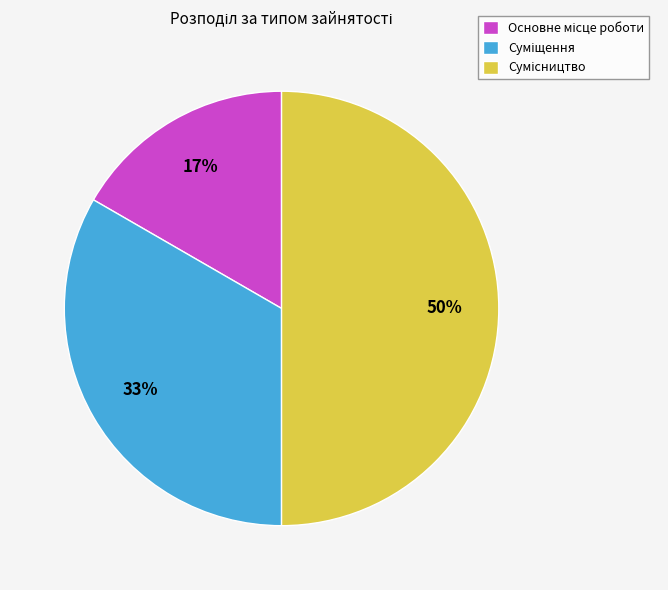

To the nearest percent, what is the average slice percentage?

33%